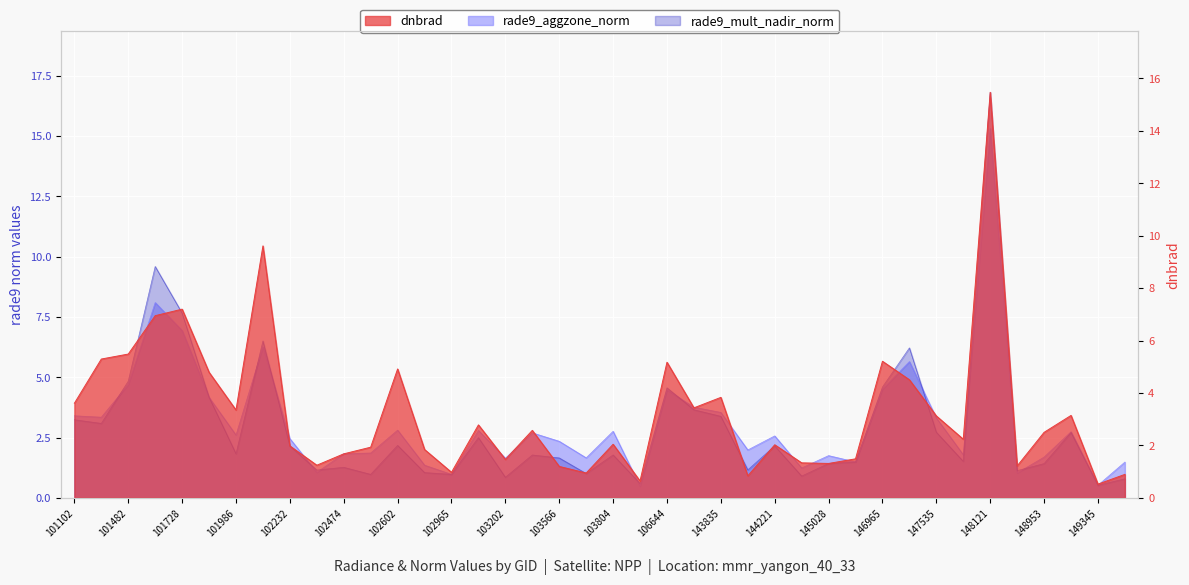

What is the difference between the maximum and second lowest values in the dnbrad series?

14.8